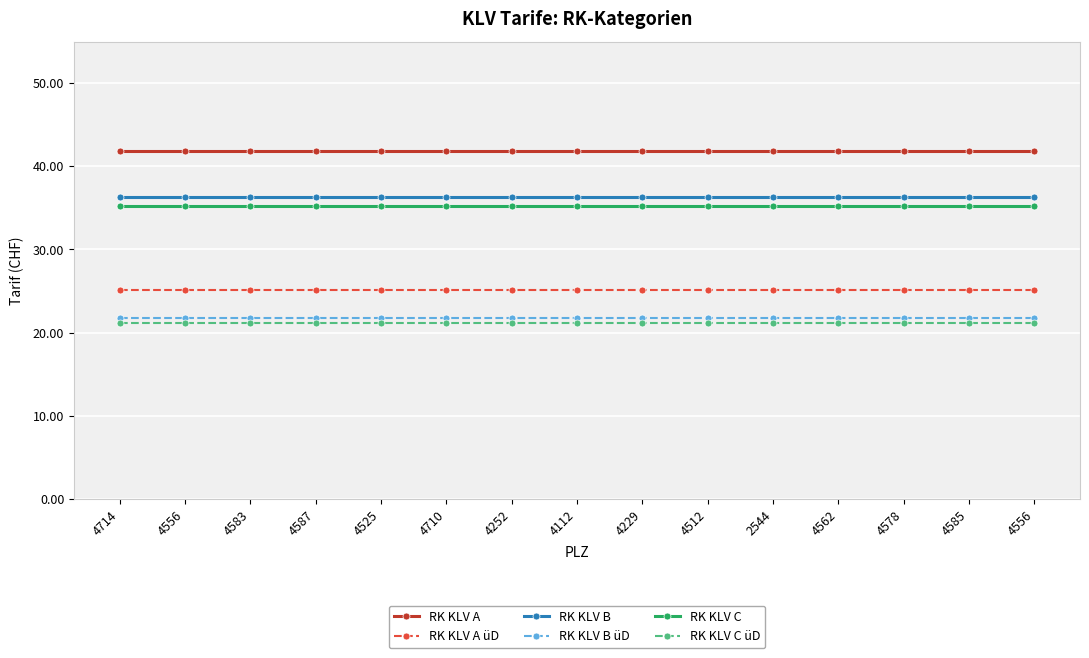

What is the average value of the RK KLV B series?

36.4